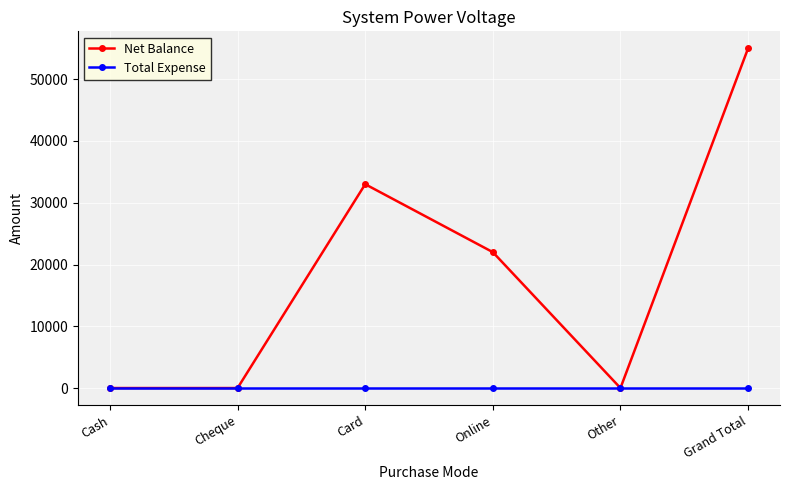

What position from the left is Card?

3